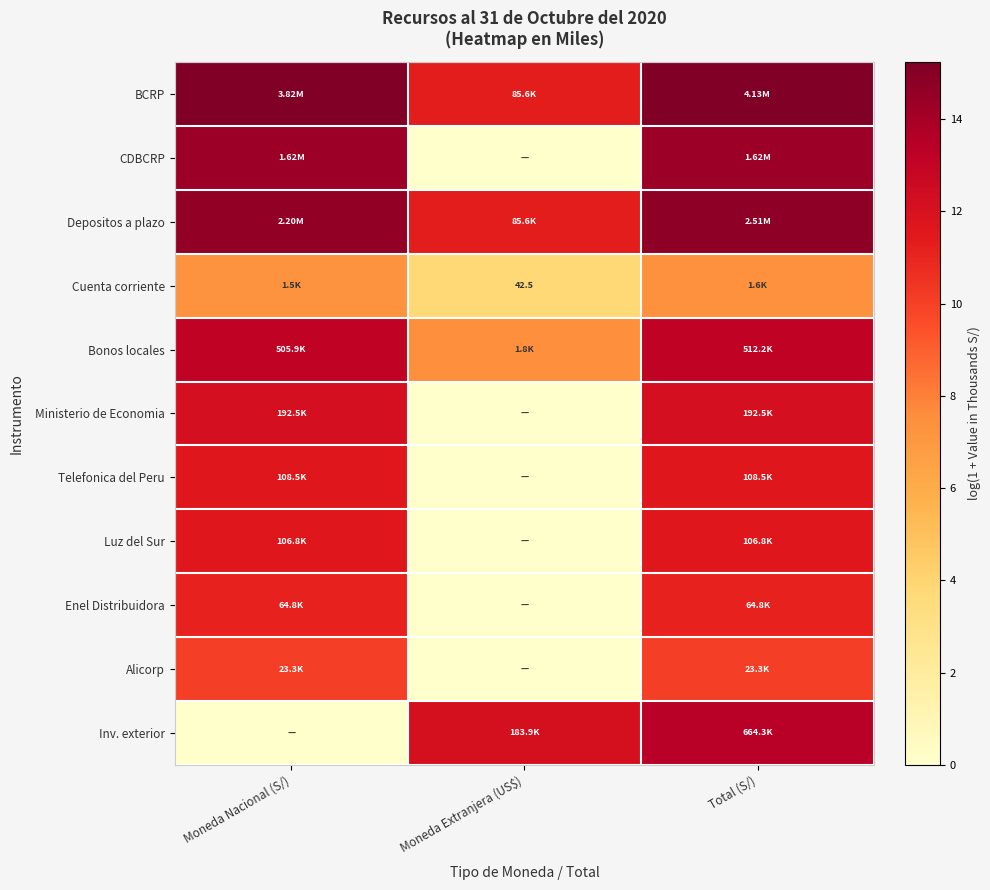

Which has a higher value, Moneda Nacional (S/) or Total (S/)?

Total (S/)